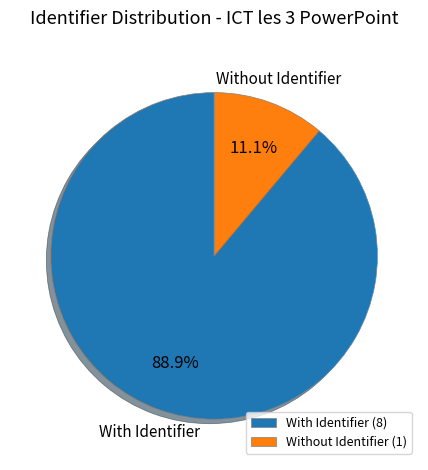

How many slices are in this pie chart?

2